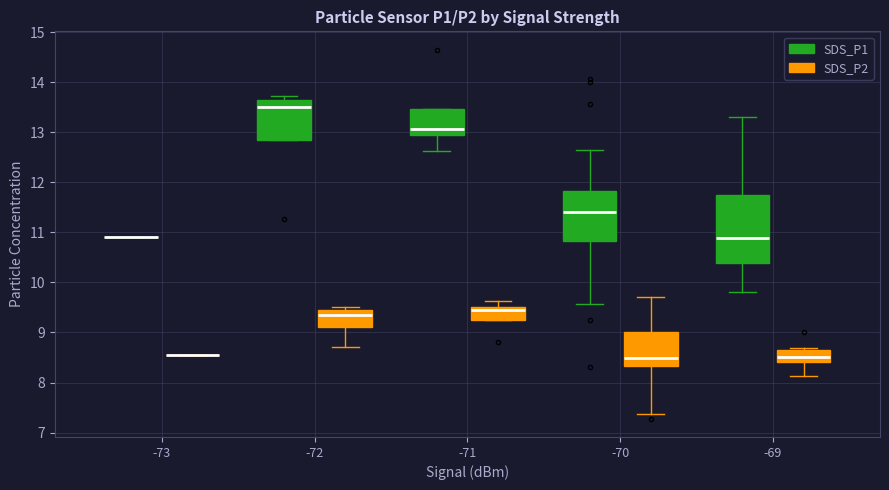

Comparing the boxes themselves (not the whiskers), which one is the tallest?

-69 (SDS_P1)